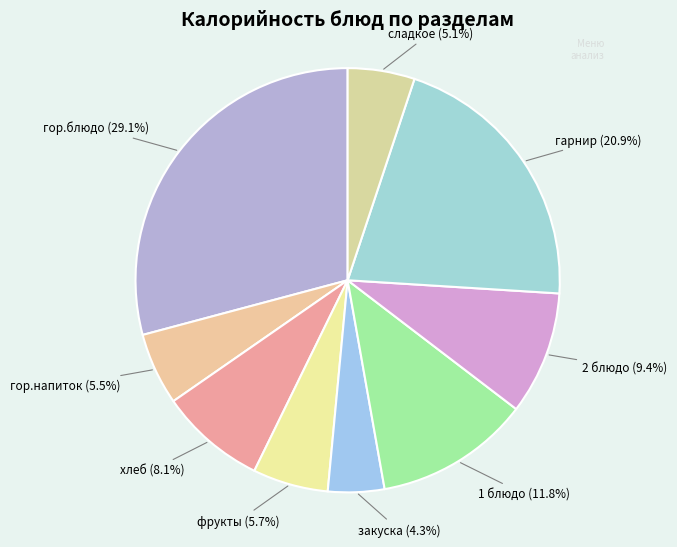

Between гор.блюдо and 2 блюдо, which is larger?

гор.блюдо